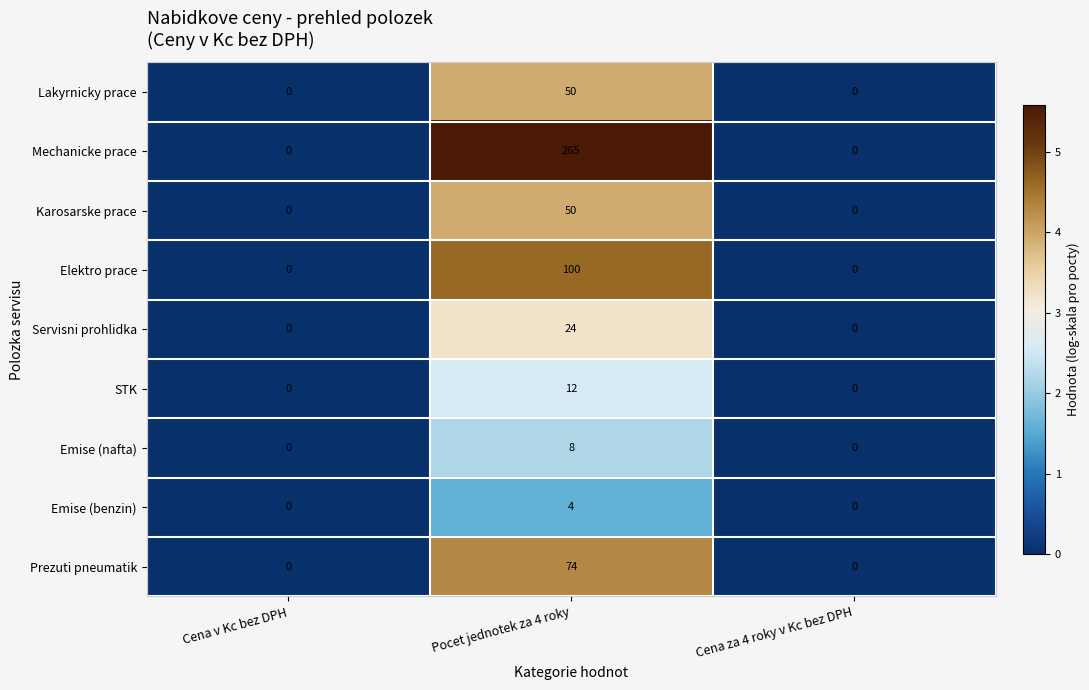

Which series has the largest range (max minus min)?

Mechanicke prace